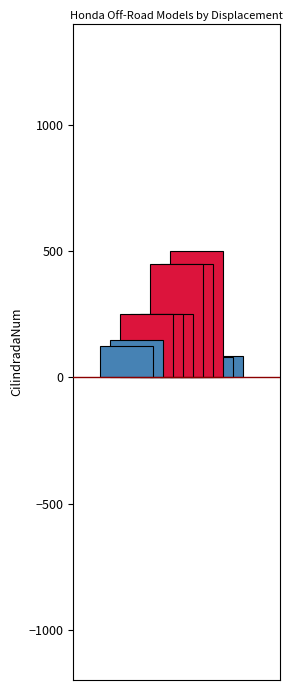

Reading right to left, list all the values displayed in this chart.

85	80	500	450	450	250	250	250	150	125